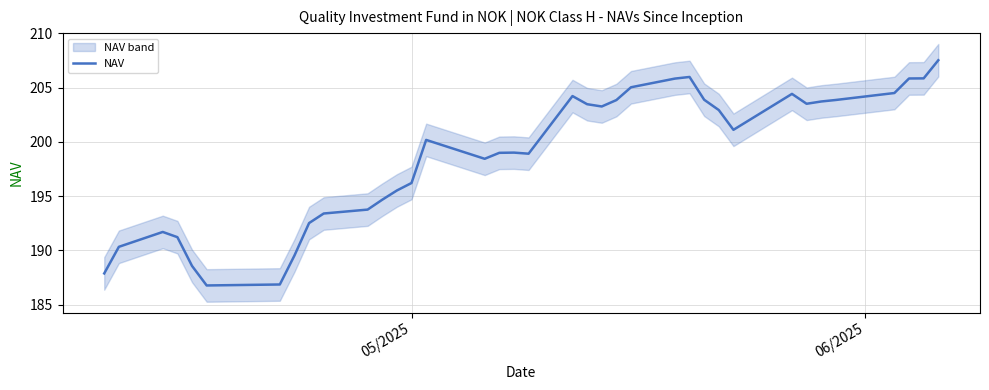

What is the highest value of the NAV series?

207.5